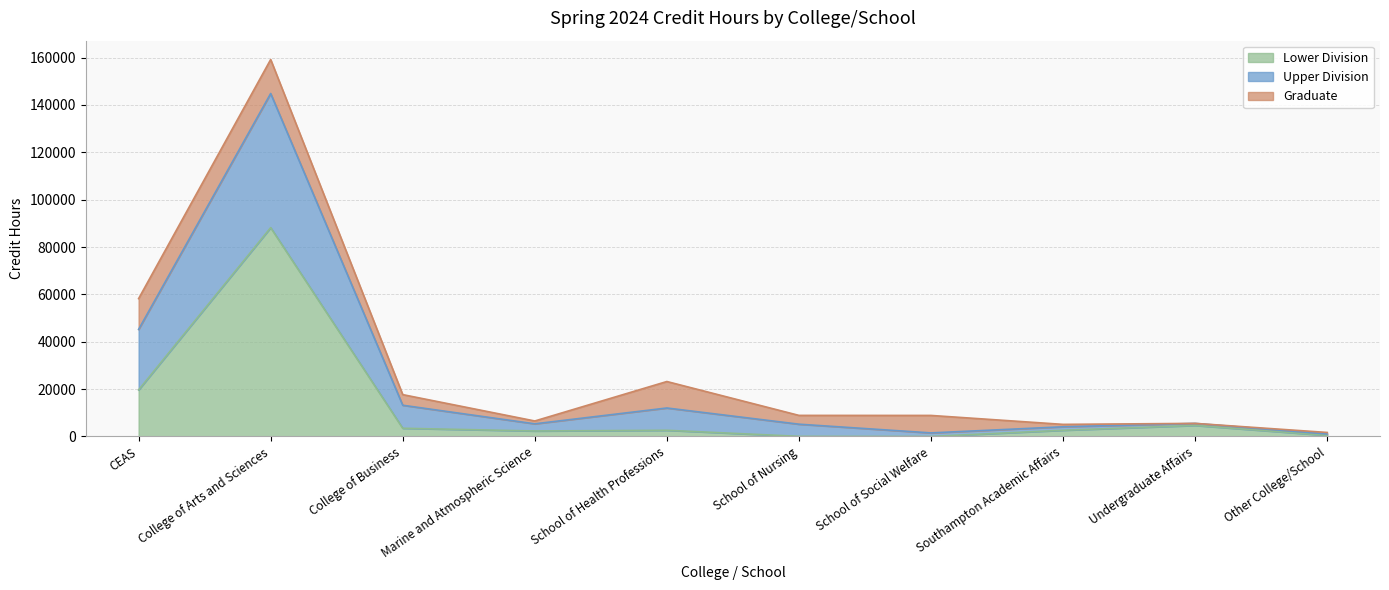

Is it true that Upper Division equals 1695.0 at Other College/School?

True